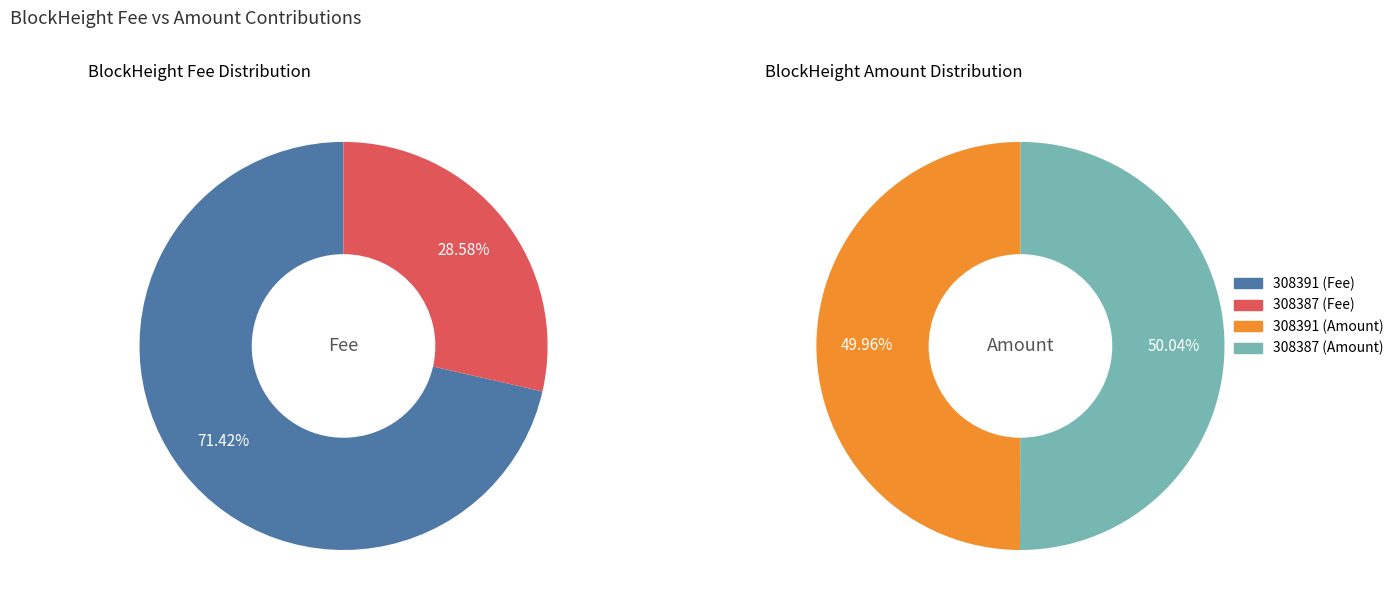

What is the change in value from 308391 to 308387?

-0.3